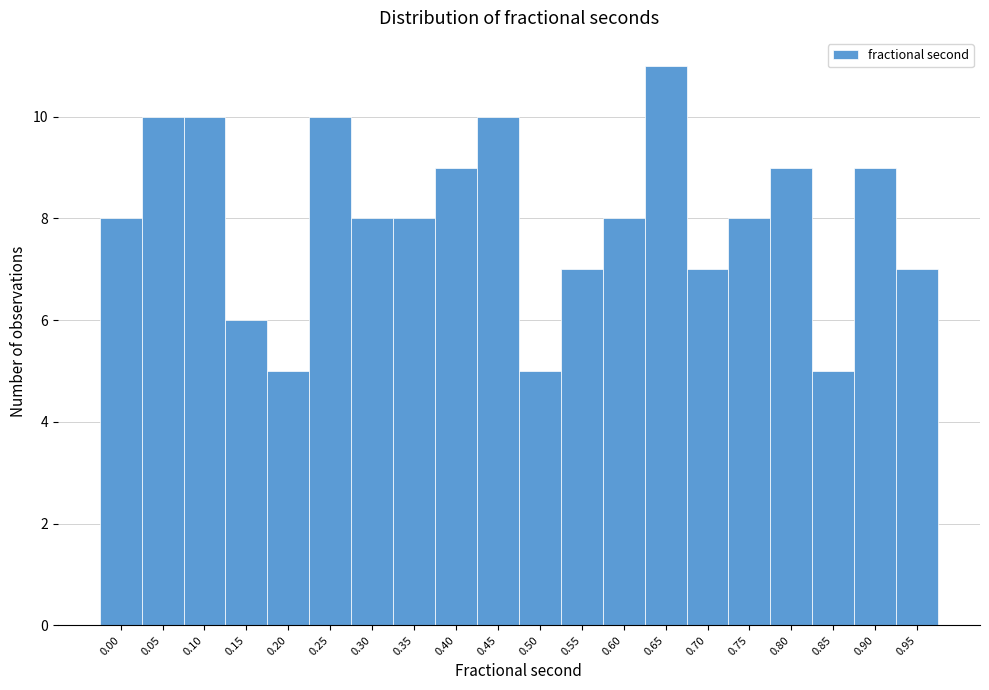

Reading left to right, transcribe all the data shown in this chart.

0.00=8	0.05=10	0.10=10	0.15=6	0.20=5	0.25=10	0.30=8	0.35=8	0.40=9	0.45=10	0.50=5	0.55=7	0.60=8	0.65=11	0.70=7	0.75=8	0.80=9	0.85=5	0.90=9	0.95=7